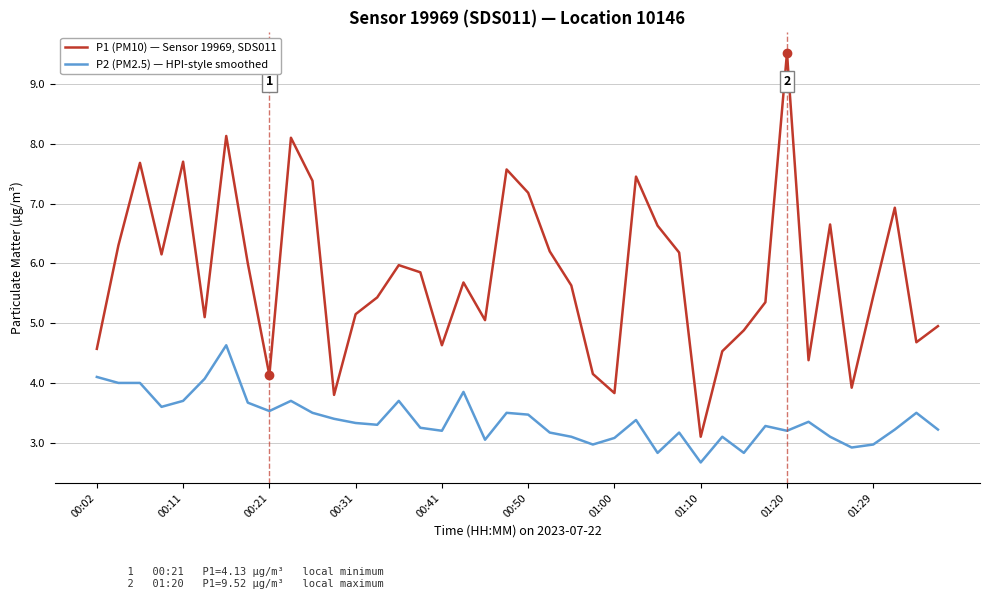

Which series has the largest total across all categories?

P1 (PM10) — Sensor 19969, SDS011